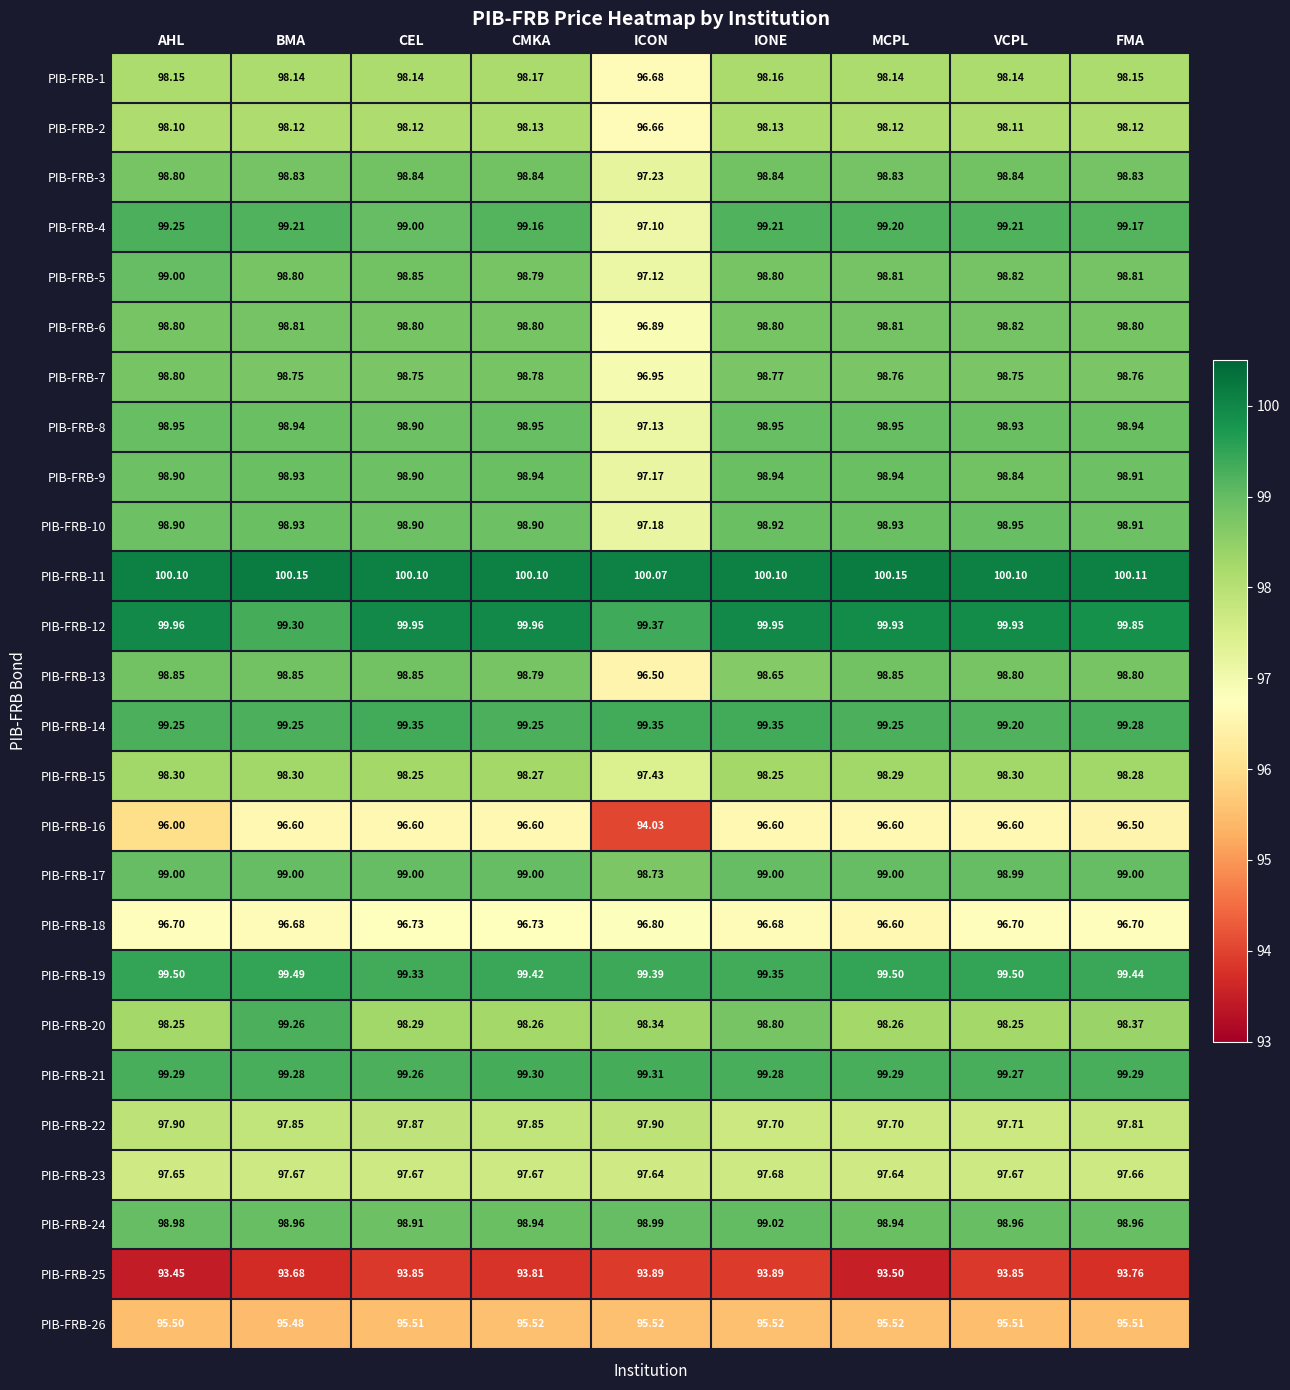

Is the value of PIB-FRB-15 at ICON greater than the value of PIB-FRB-21 at AHL?

No